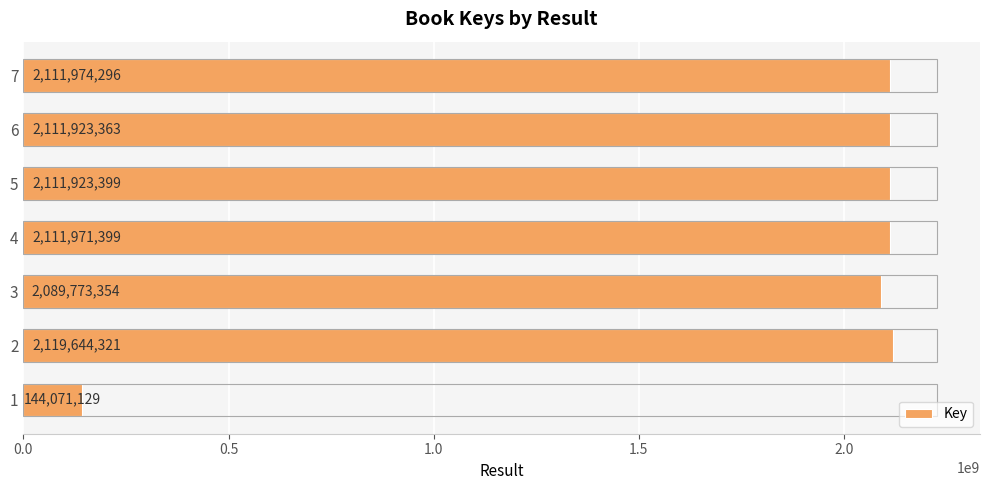

What is the average value?

1828754466